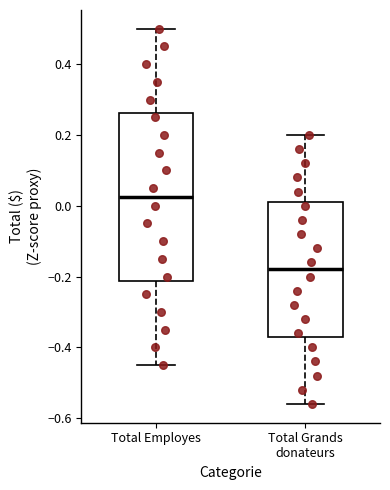

Which box is the tallest, from its lower edge to its upper edge?

Total Employes